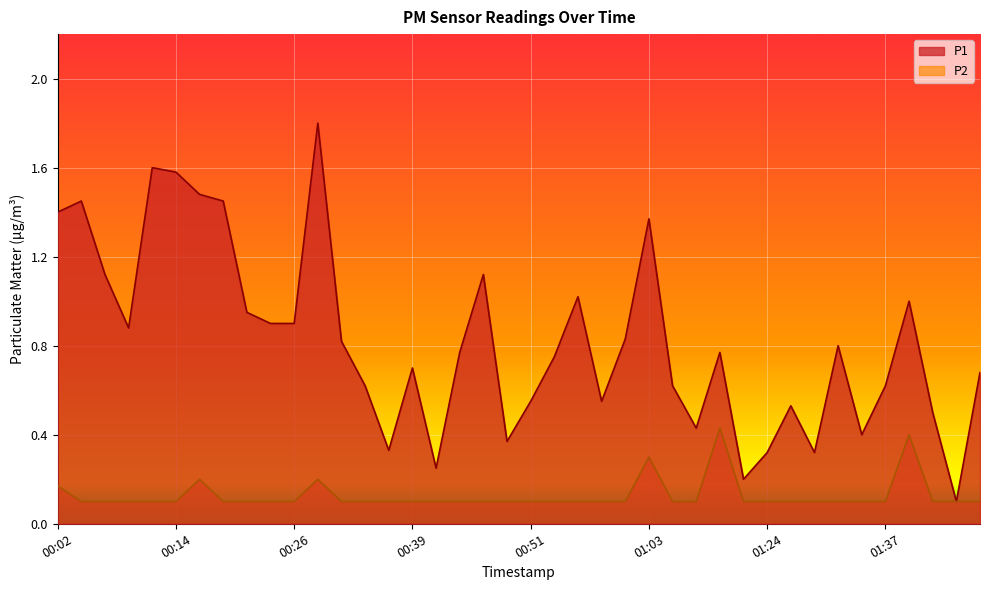

The P1 series shows 2.4 at 00:02. True or false?

False